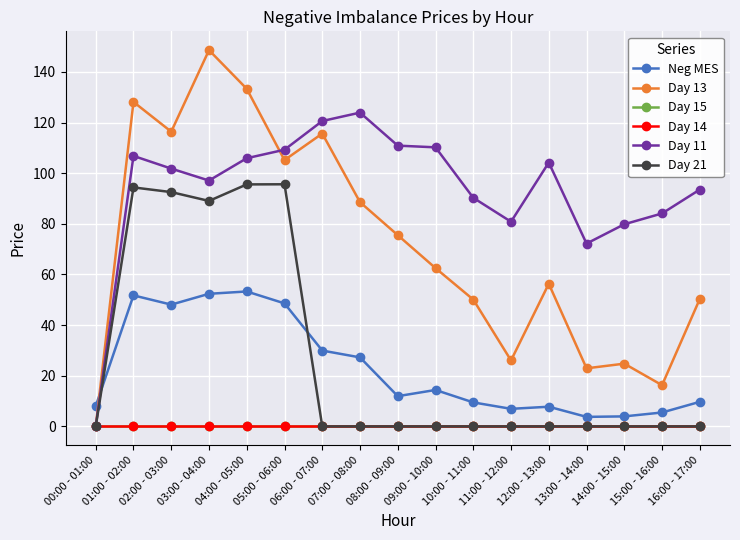

What is the label of the 12th point from the left?

11:00 - 12:00